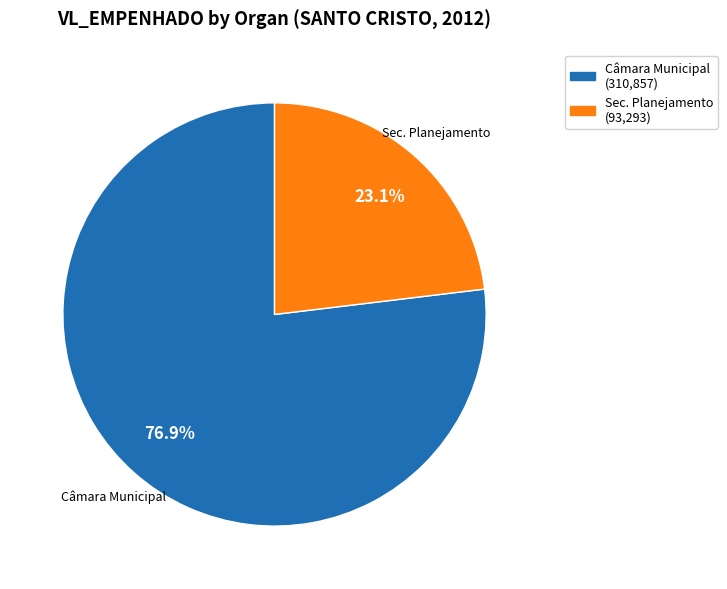

How many segments does this pie chart have?

2